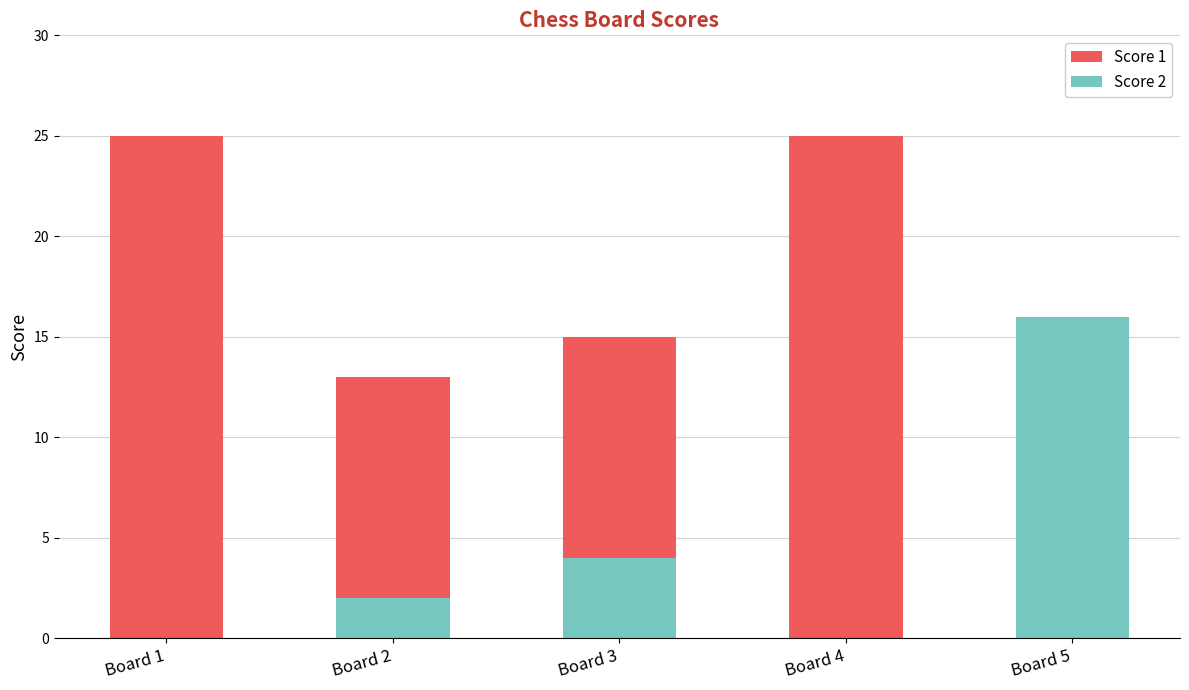

Which category has the lowest value across all series?

Board 1